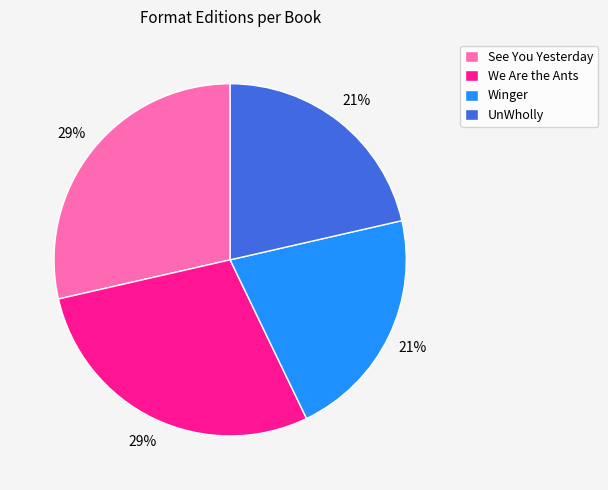

To the nearest percent, what is the average slice percentage?

25%